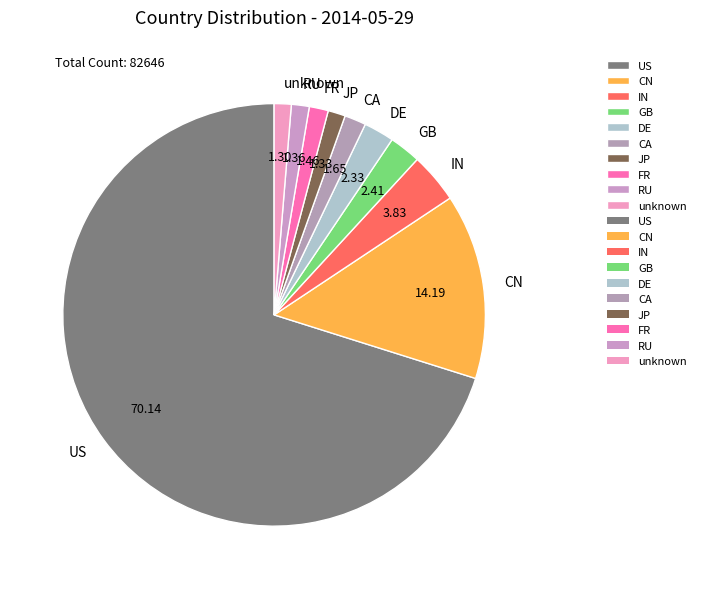

How many segments does this pie chart have?

10